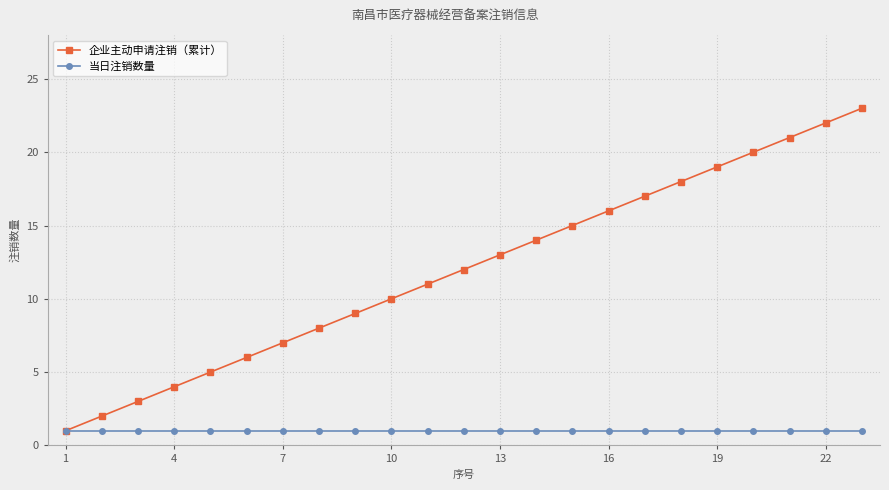

List the series in order of their peak value, lowest first.

当日注销数量, 企业主动申请注销（累计）